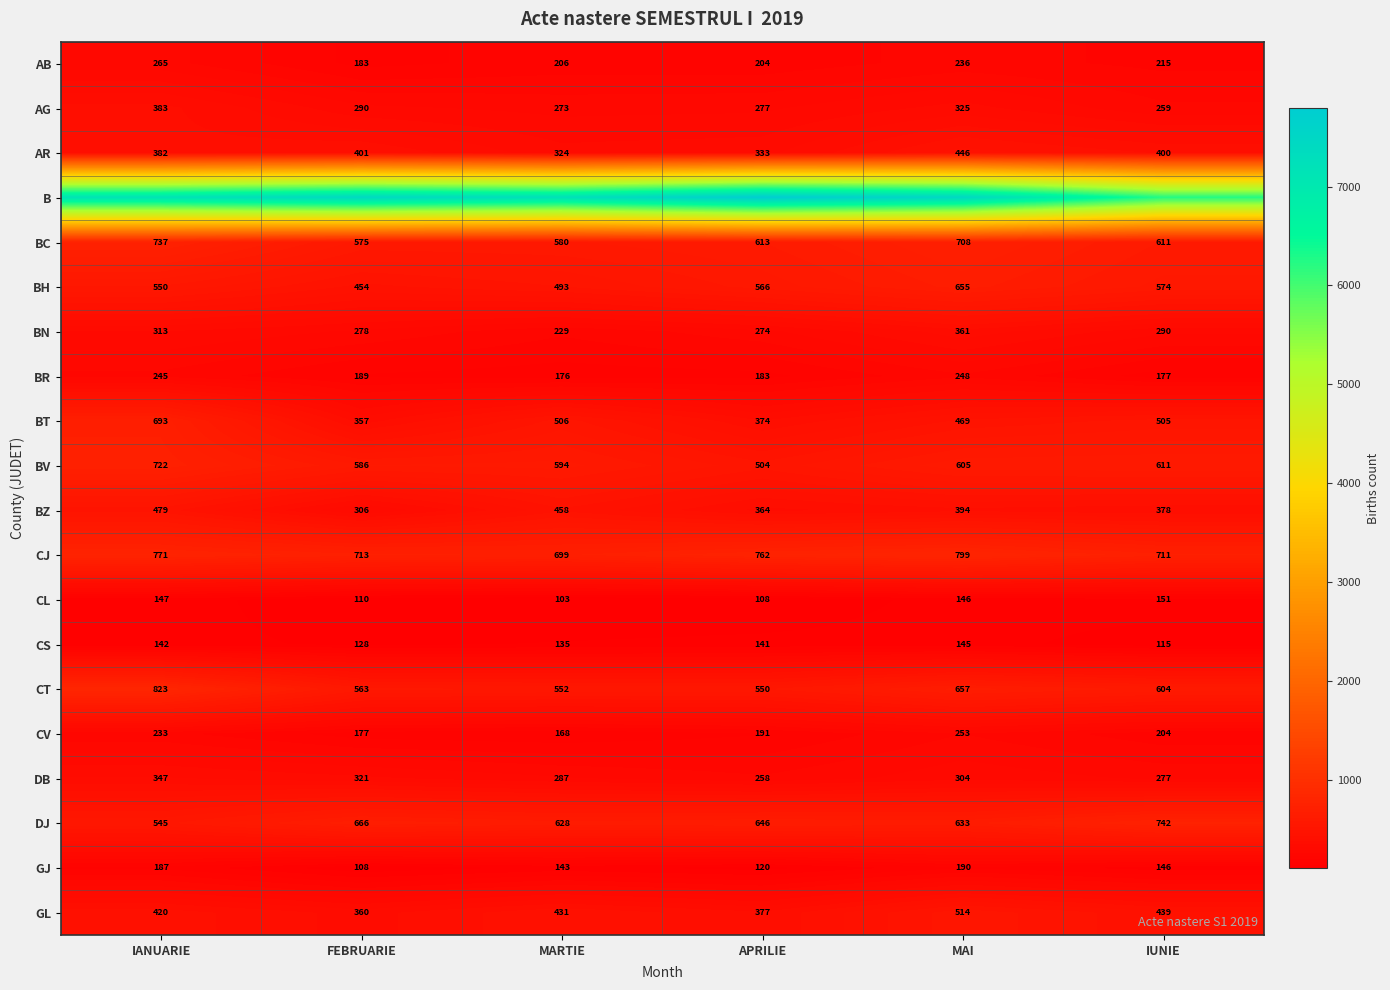

Where does the AR series first go above 400?

FEBRUARIE